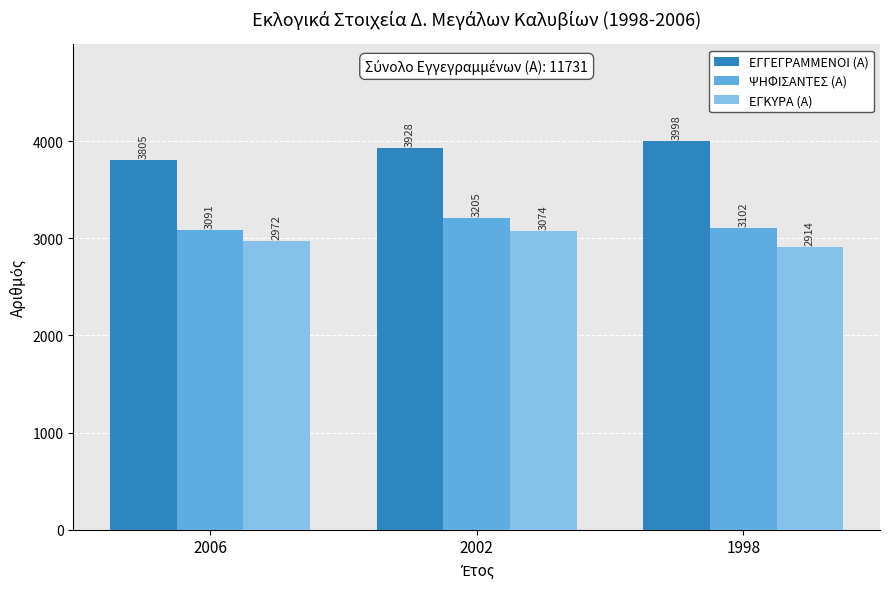

What are all the series names shown in the legend?

ΕΓΓΕΓΡΑΜΜΕΝΟΙ (Α), ΨΗΦΙΣΑΝΤΕΣ (Α), ΕΓΚΥΡΑ (Α)